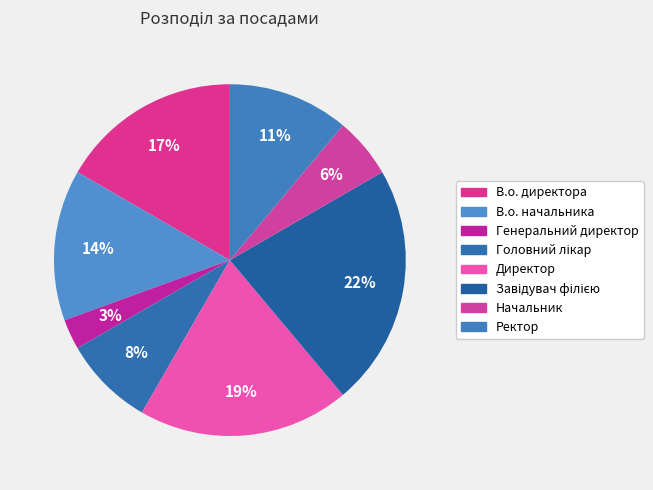

Which has a higher value, Завідувач філією or Генеральний директор?

Завідувач філією